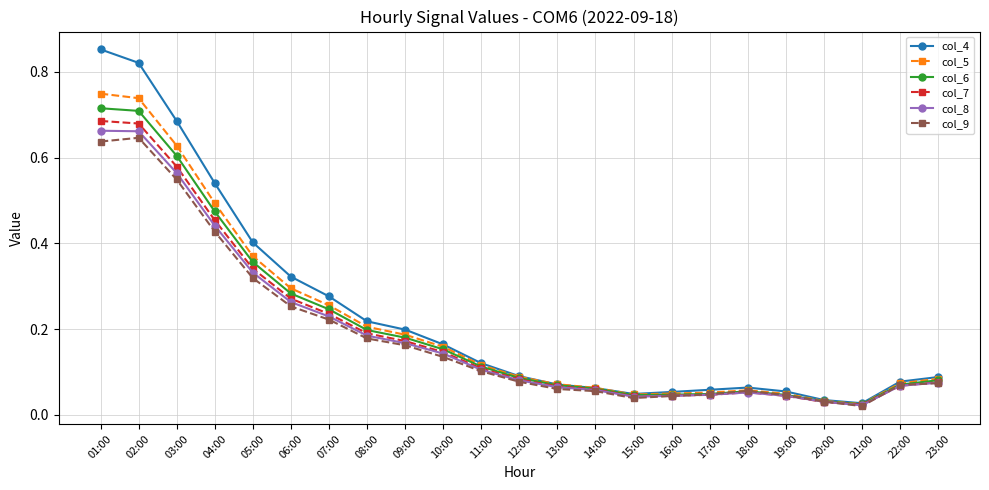

What is the label of the 10th point from the left?

10:00